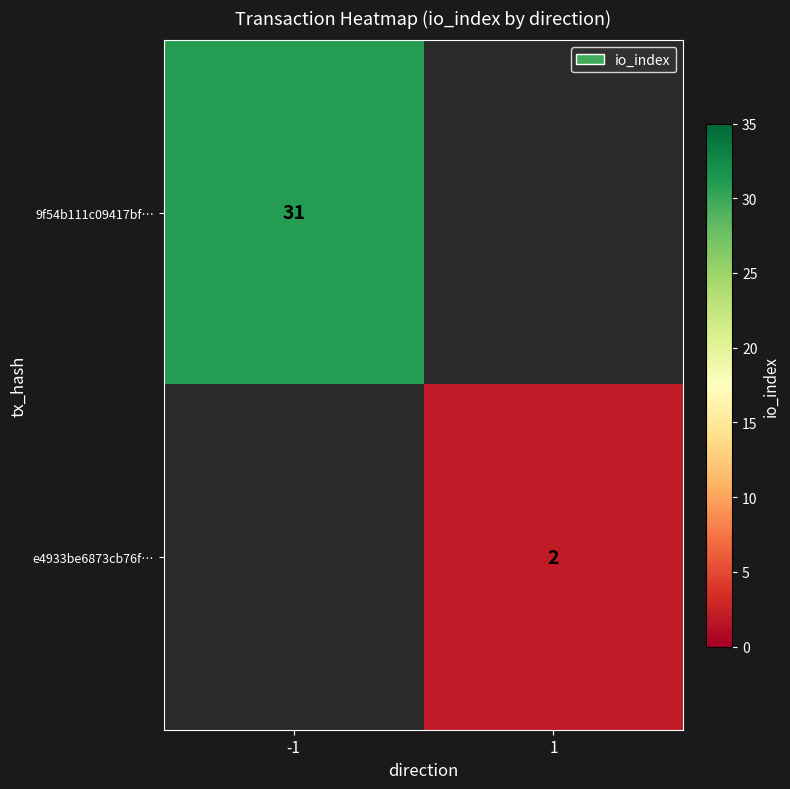

True or false: 9f54b111c09417bf… has a value of 31 at -1.

True